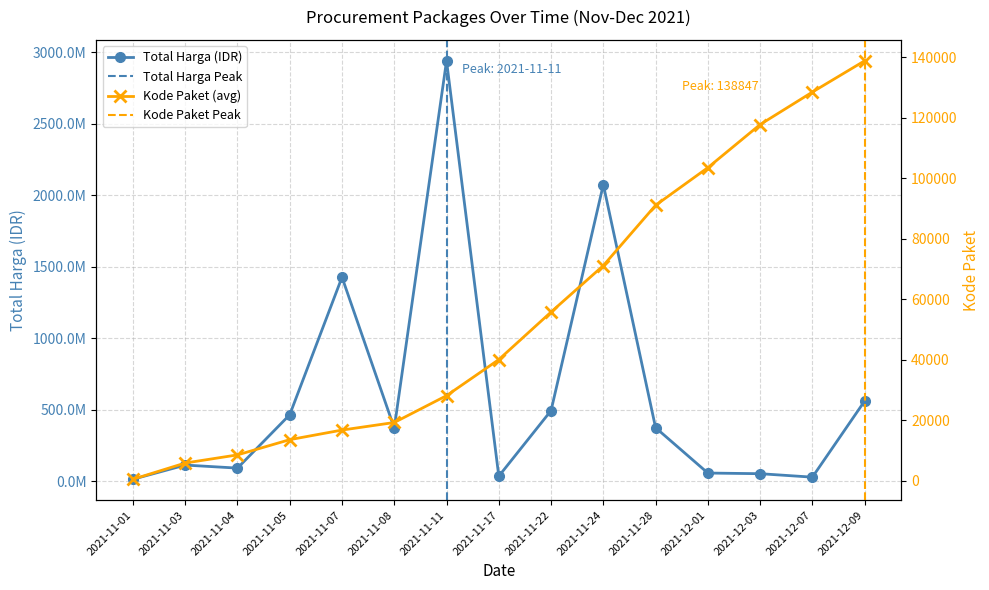

At which category is the sum across all series the highest?

2021-11-11